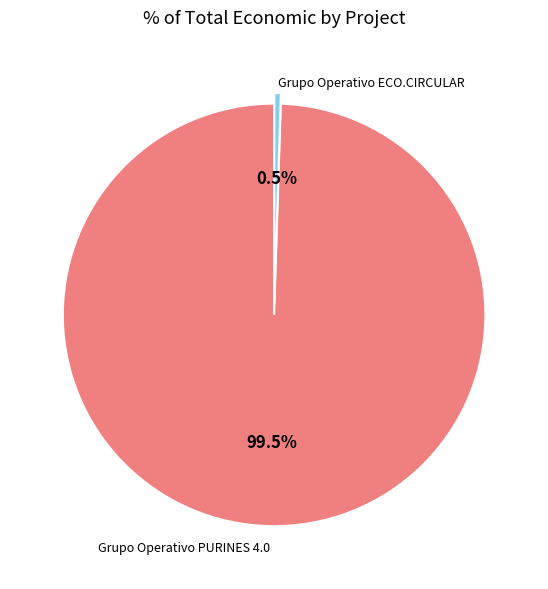

How many segments does this pie chart have?

2